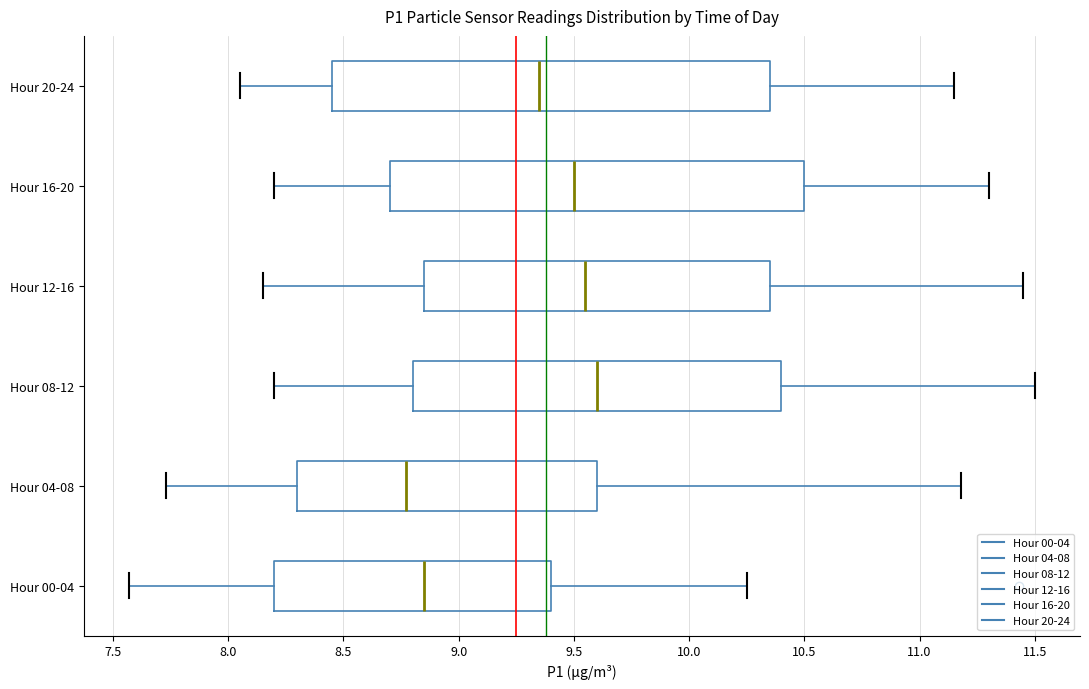

Reading bottom to top, read every box against the x-axis: the position of its median line, the range the box covers, and the ends of its whiskers. The values are not printed on the chart, so give them approximately, as read against the axis.

Hour 00-04: median 8.85, box 8.20 to 9.40, whiskers 7.55 to 10.25
Hour 04-08: median 8.75, box 8.30 to 9.60, whiskers 7.75 to 11.20
Hour 08-12: median 9.60, box 8.80 to 10.40, whiskers 8.20 to 11.50
Hour 12-16: median 9.55, box 8.85 to 10.35, whiskers 8.15 to 11.45
Hour 16-20: median 9.50, box 8.70 to 10.50, whiskers 8.20 to 11.30
Hour 20-24: median 9.35, box 8.45 to 10.35, whiskers 8.05 to 11.15